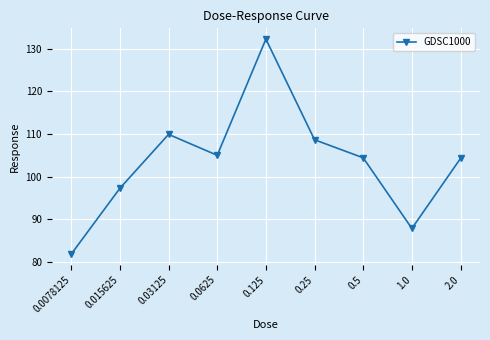

True or false: the data has more than 0 interior local peaks.

True